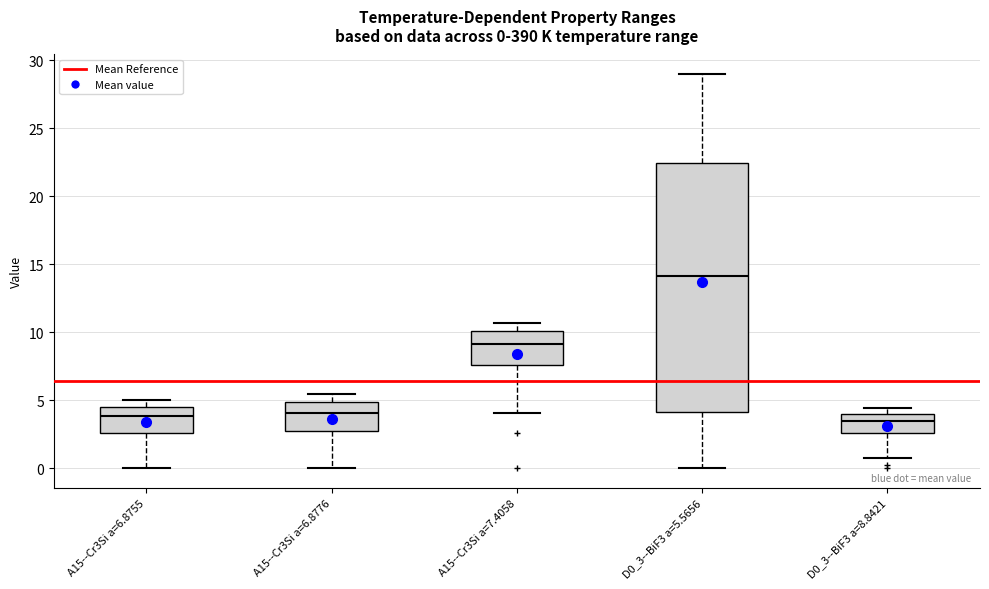

Which box's median line is the highest?

D0_3--BiF3 a=5.5656